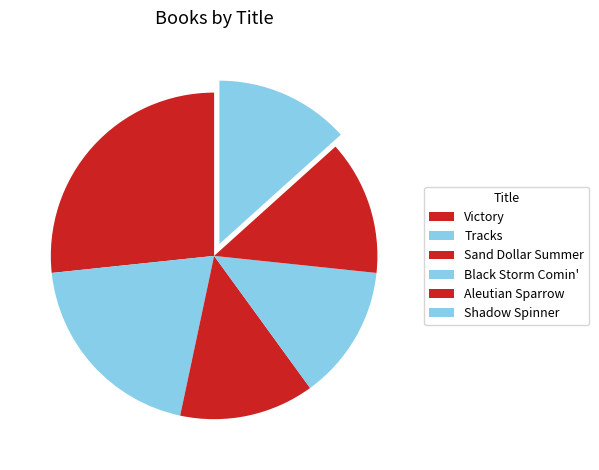

How many segments does this pie chart have?

6